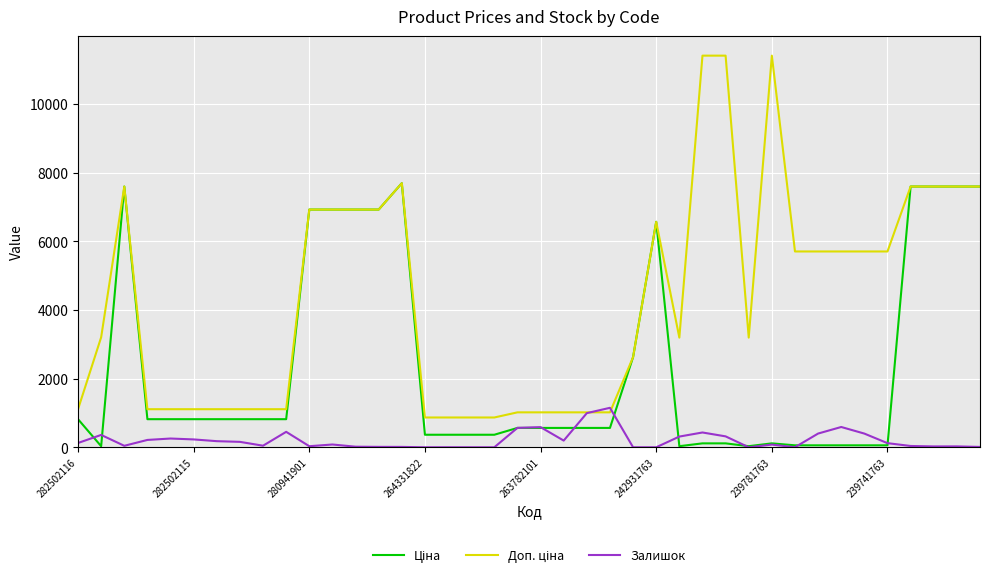

What is the difference between the second highest and second lowest values in the Доп. ціна series?

10542.0